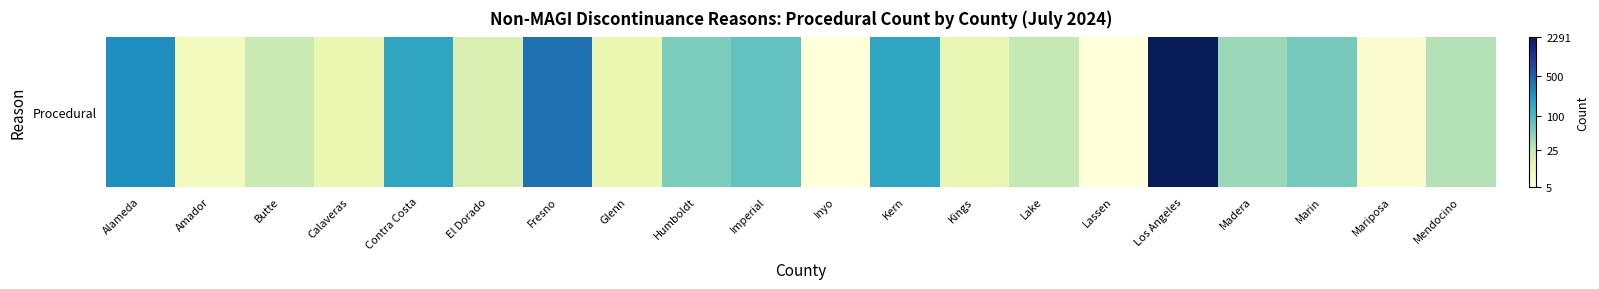

The value at Contra Costa is 3.1. True or false?

False